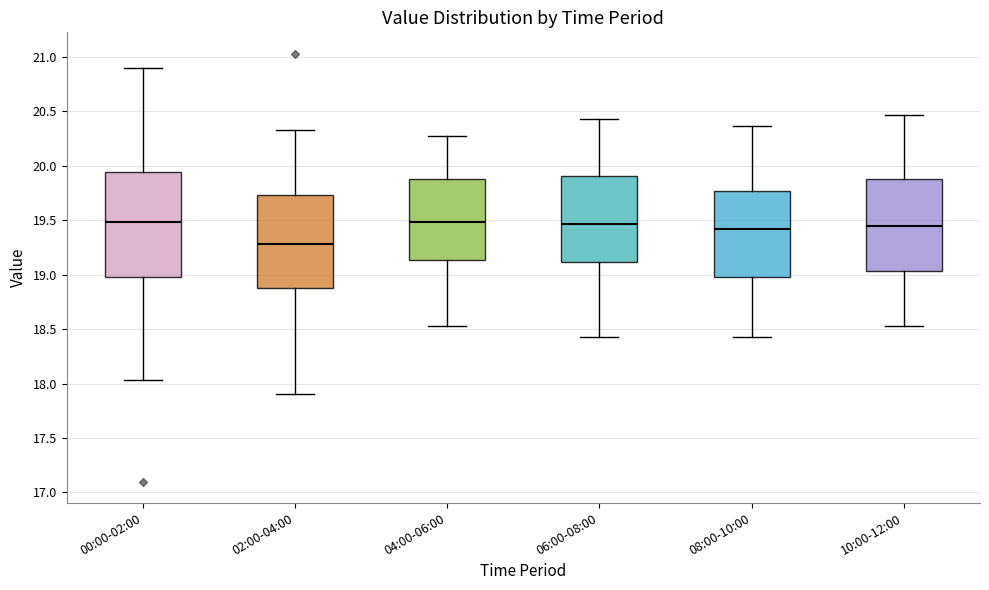

Where does the lower whisker of the box for 10:00-12:00 end on the y-axis? The values are not printed on the chart, so give them approximately, as read against the axis.

18.55